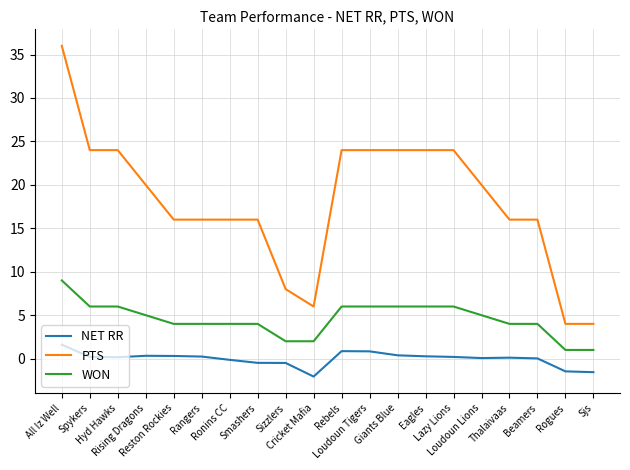

Count the number of categories in the chart.

20